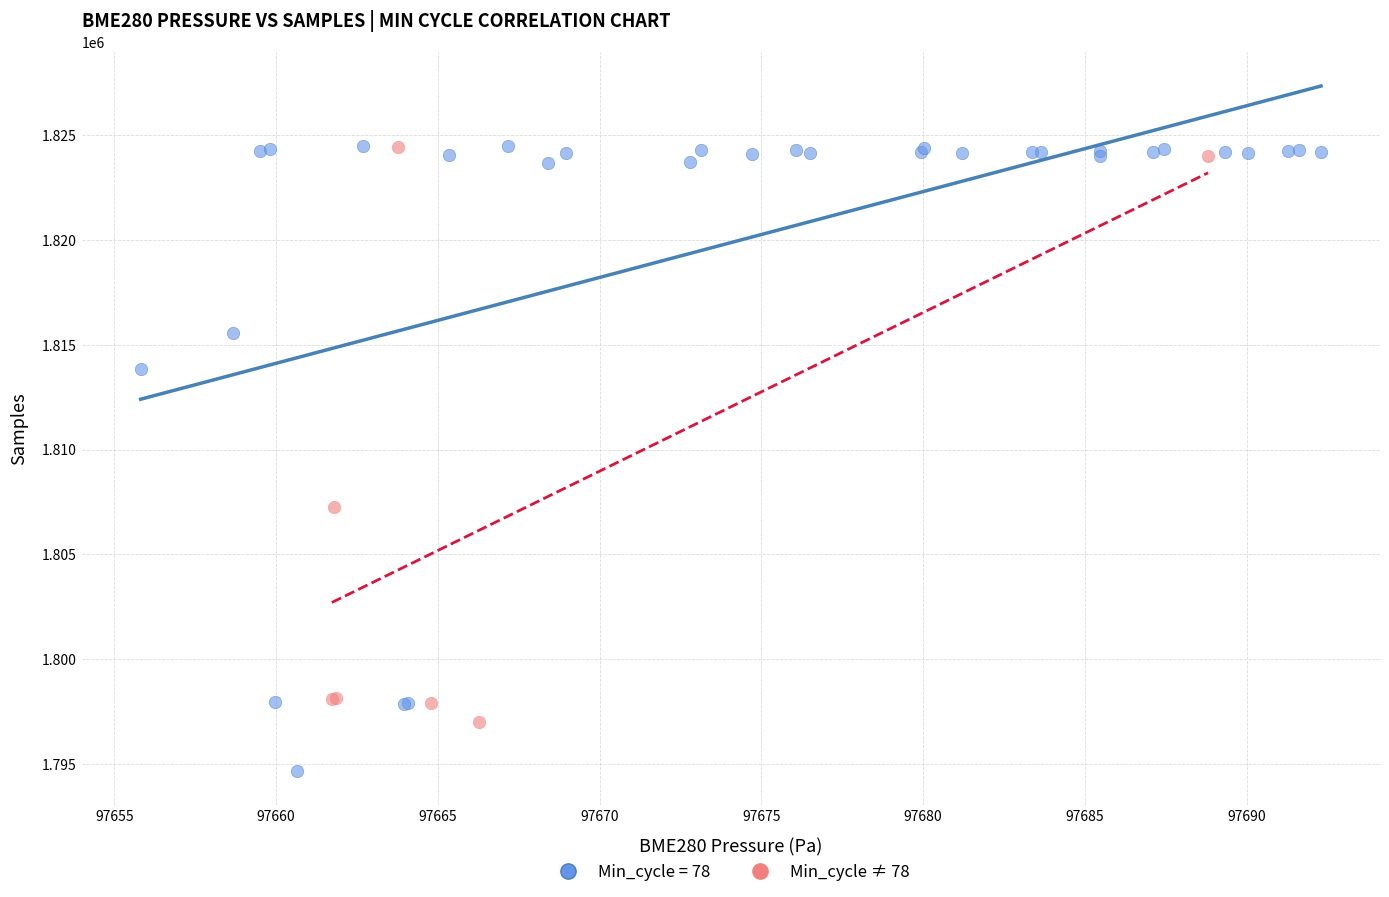

Which series reaches the minimum Y coordinate?

Min_cycle = 78